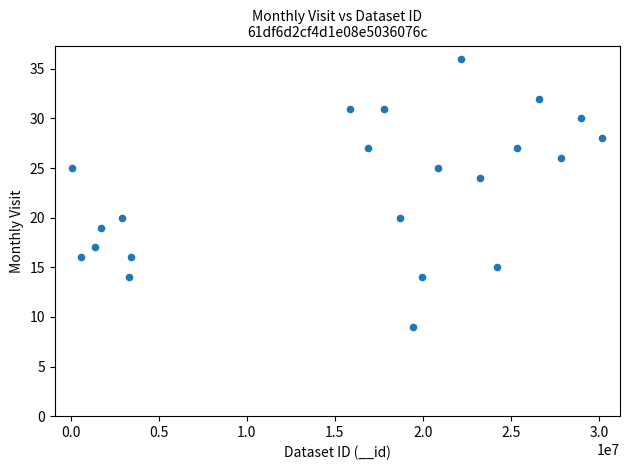

What is the range of X values (max minus min)?

30079597